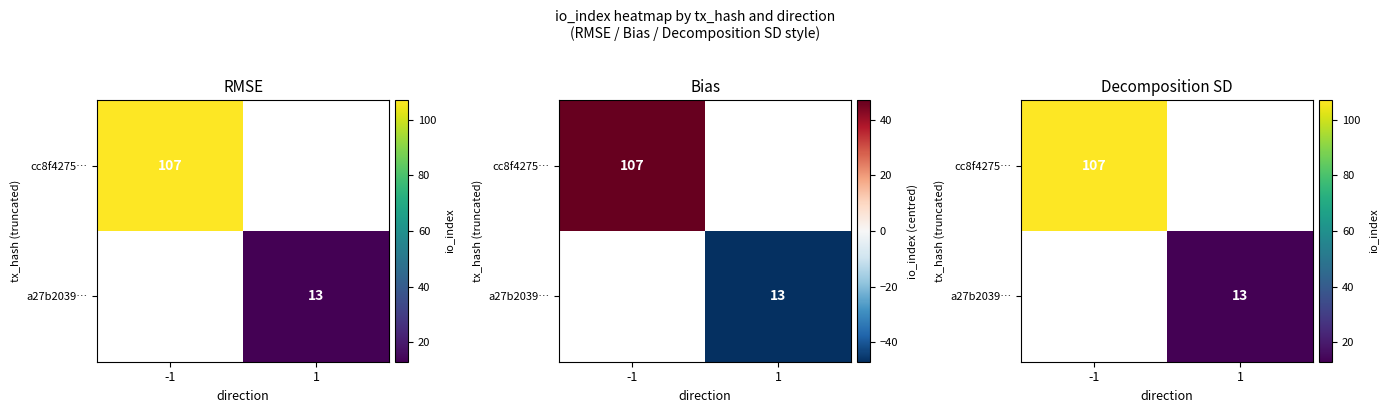

List the series in order of their peak value, highest first.

cc8f4275…, a27b2039…